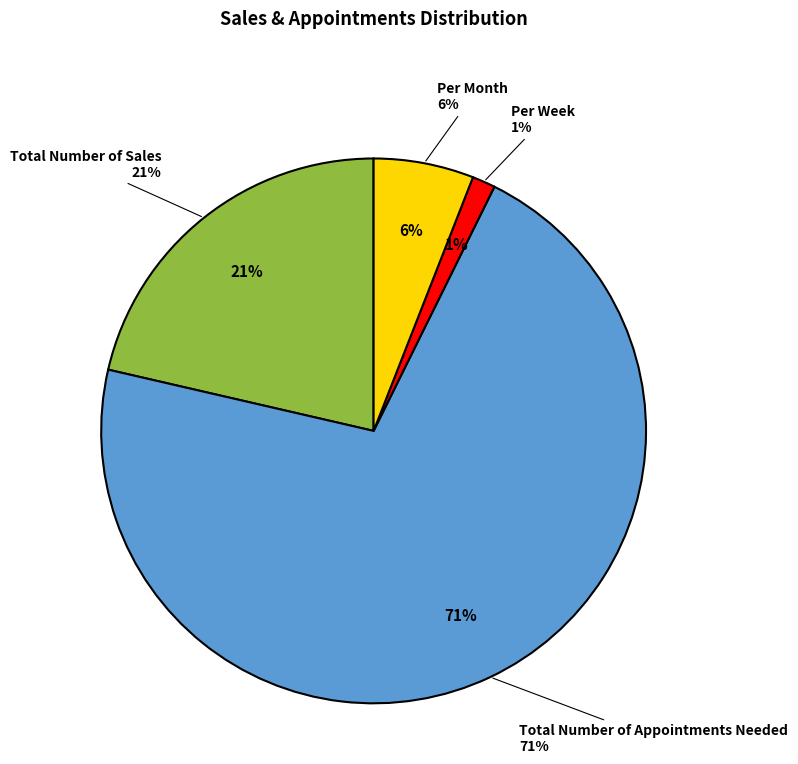

Combined, what portion of the pie is Total Number of Sales and Per Month?

27.3%